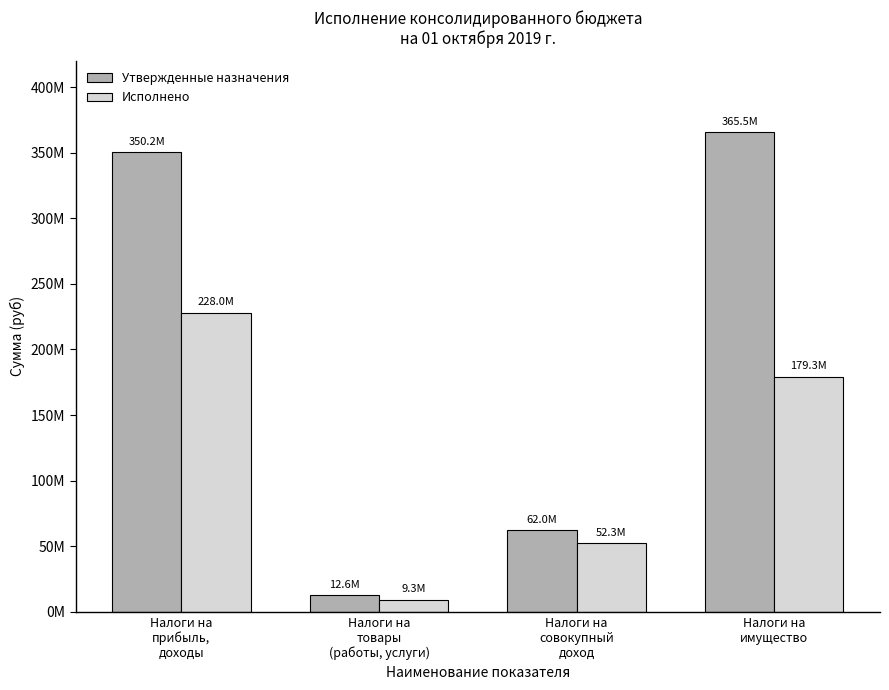

List the labels in order of Исполнено value, smallest first.

Налоги на
товары
(работы, услуги), Налоги на
совокупный
доход, Налоги на
имущество, Налоги на
прибыль,
доходы